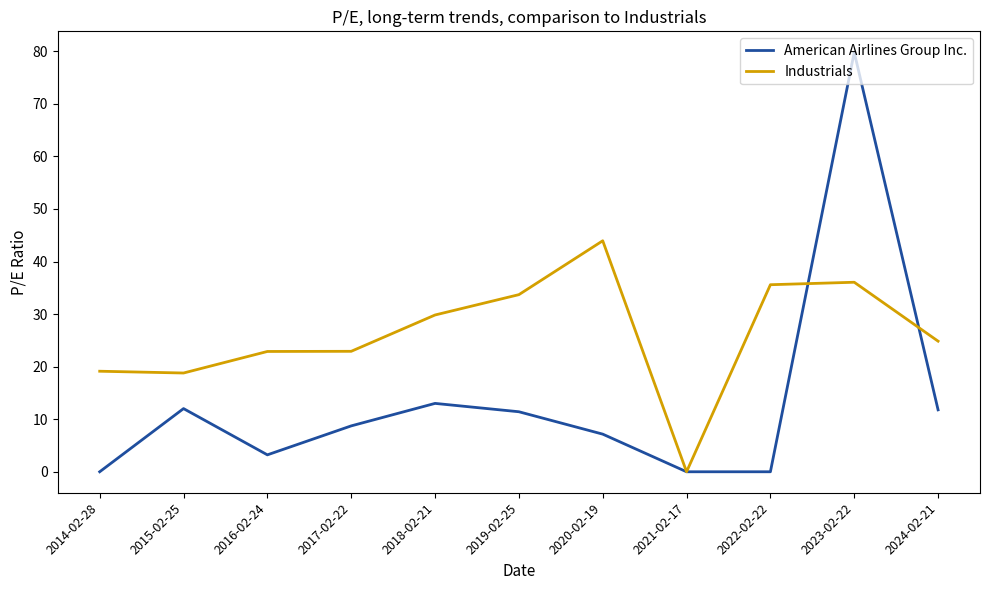

Which series has the largest total across all categories?

Industrials